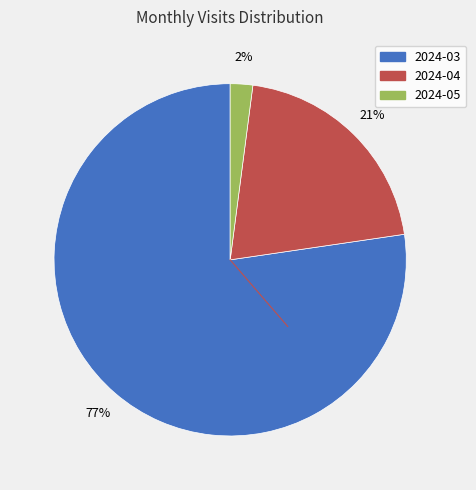

Combined, do 2024-05 and 2024-03 account for over 50%?

Yes